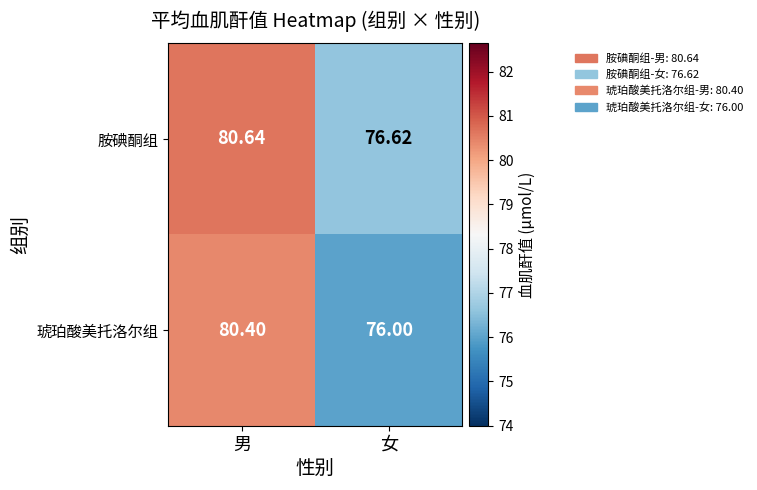

At which label does 琥珀酸美托洛尔组 reach its minimum?

女